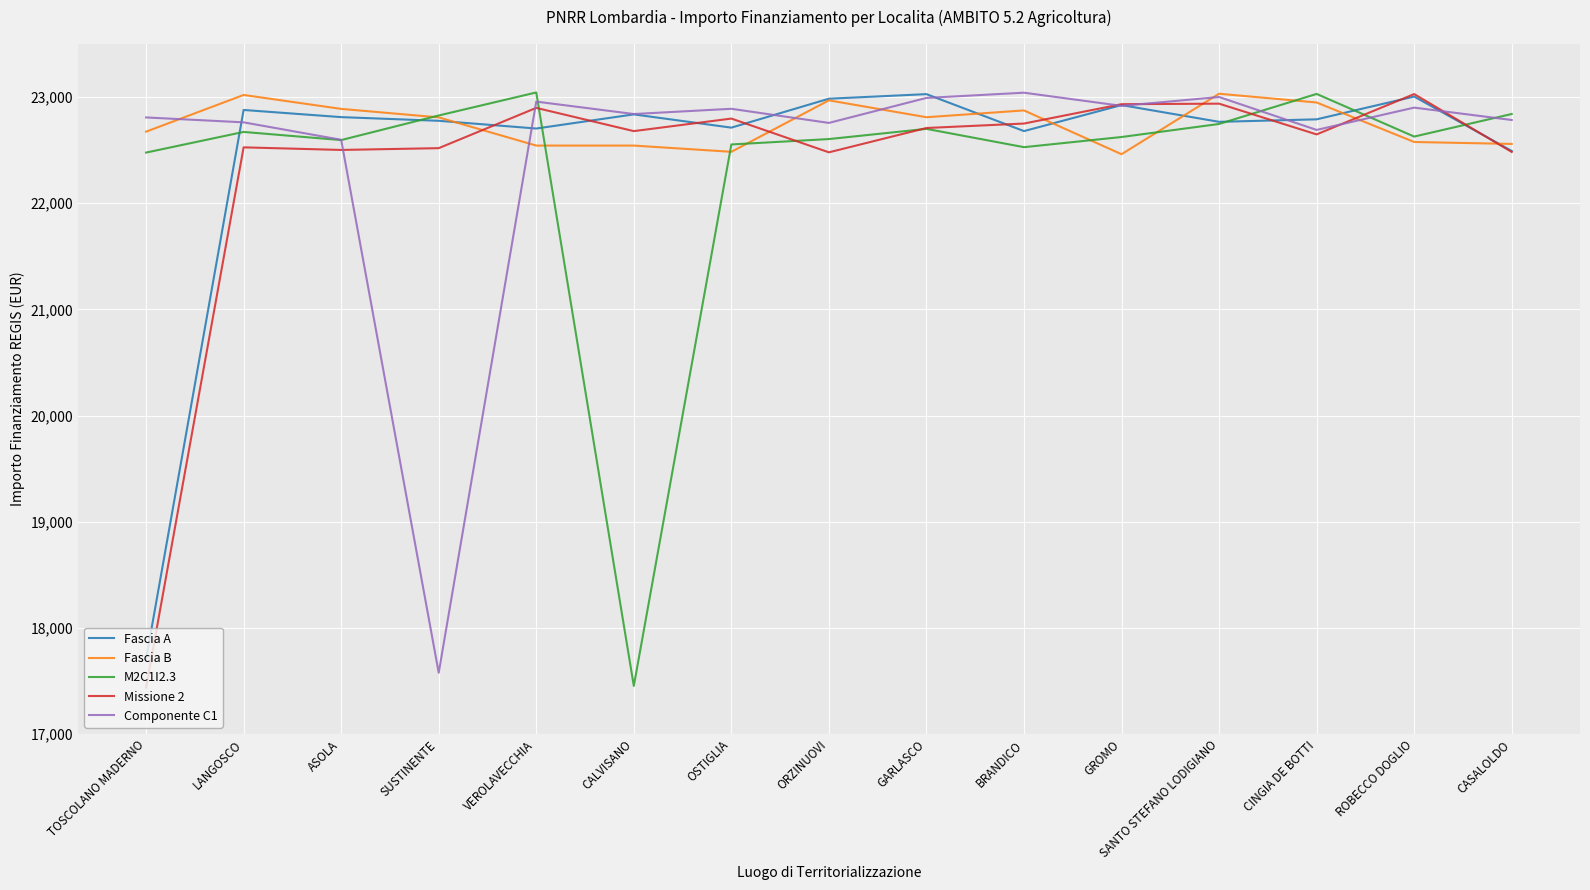

At which label does Componente C1 reach its minimum?

SUSTINENTE